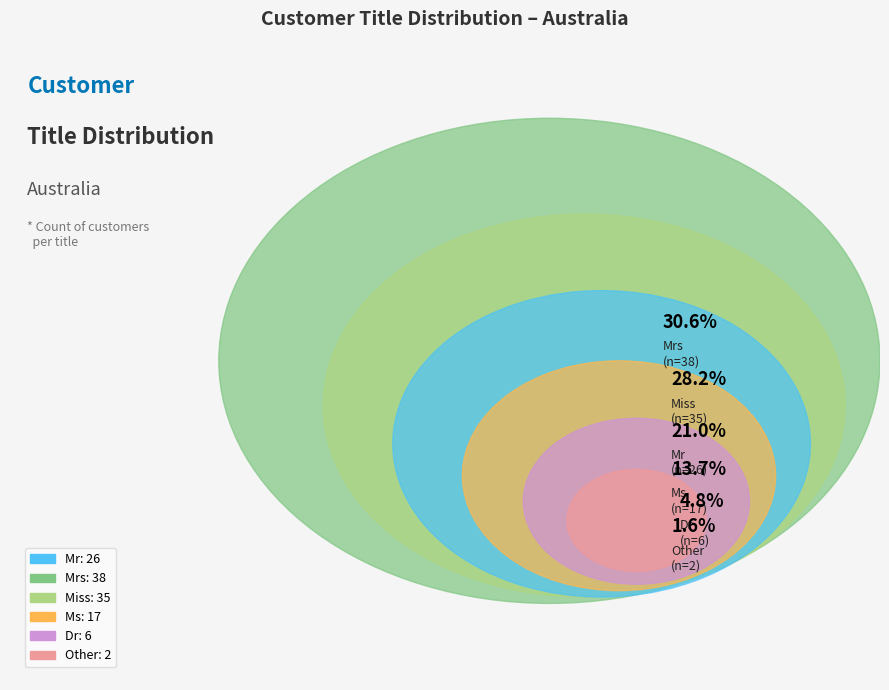

To the nearest percent, what is the average slice percentage?

17%